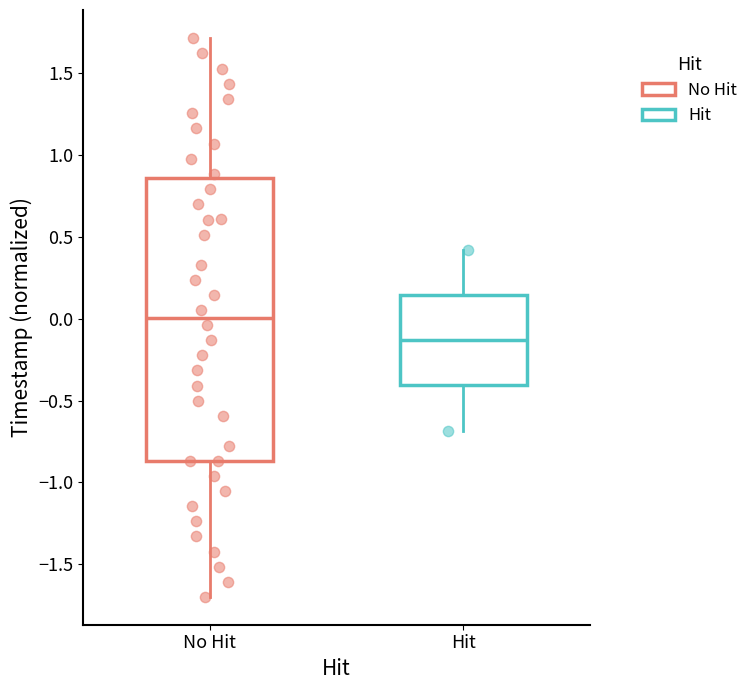

Which box has the lowest median line?

Hit